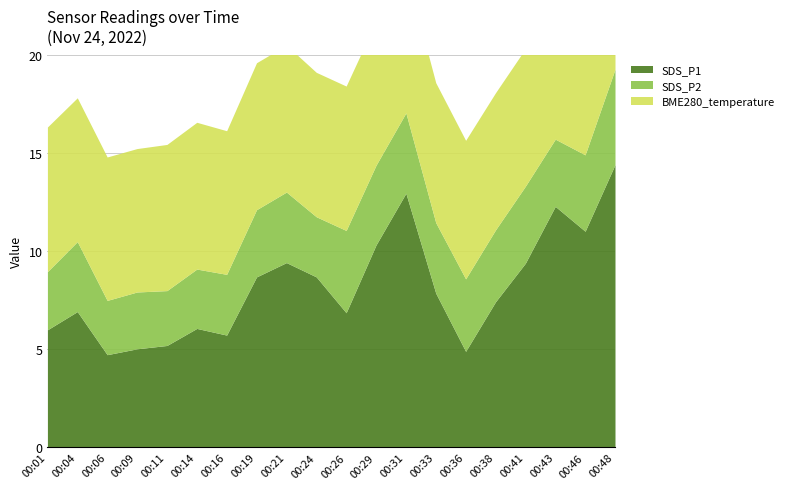

Which label corresponds to the smallest value in the chart?

00:06